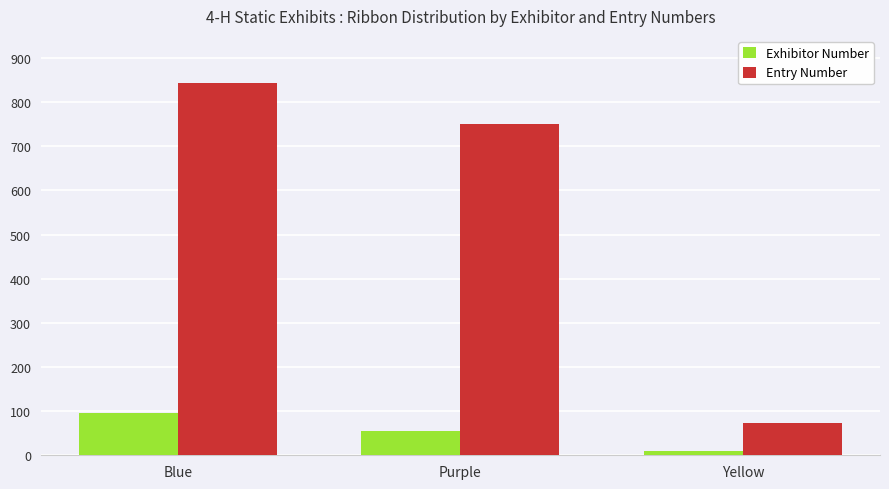

Reading left to right, transcribe all the data shown in this chart.

Exhibitor Number: Blue=95	Purple=54	Yellow=9
Entry Number: Blue=843	Purple=751	Yellow=73